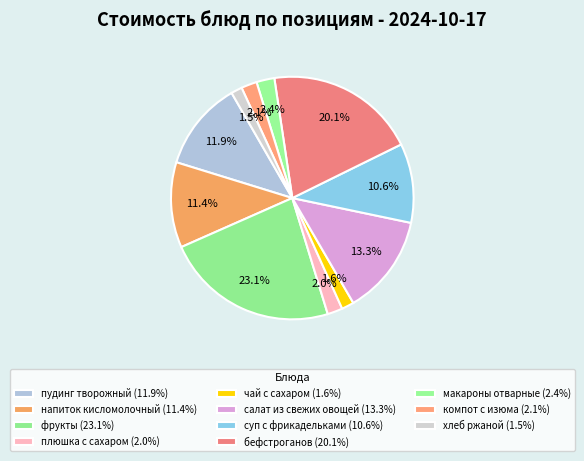

To the nearest percent, what is the average slice percentage?

9%